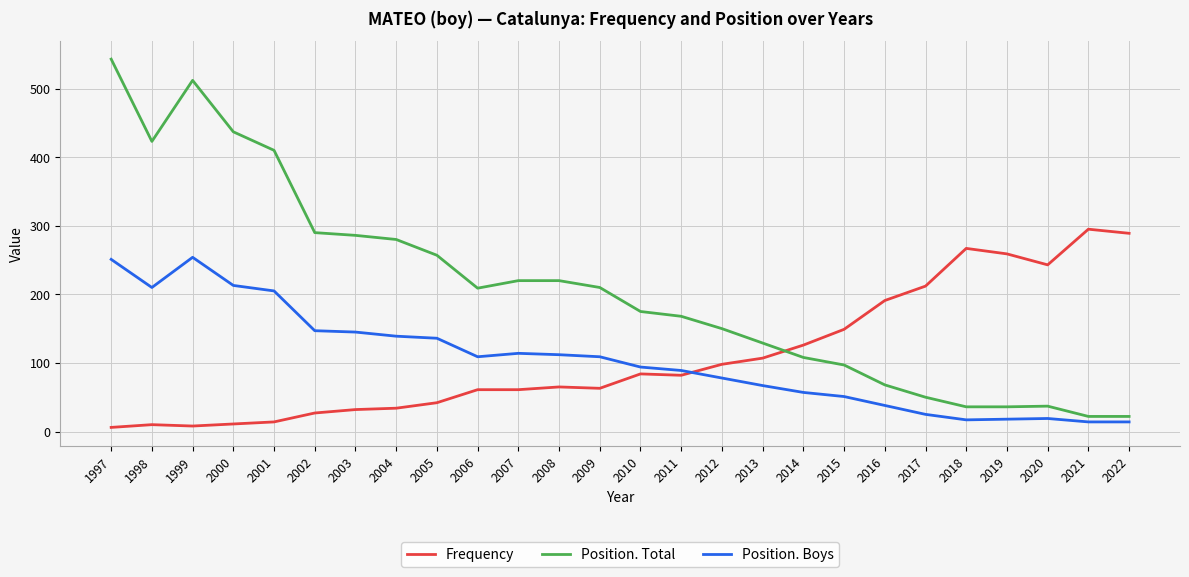

How many values in the Position. Boys series are below 109?

13